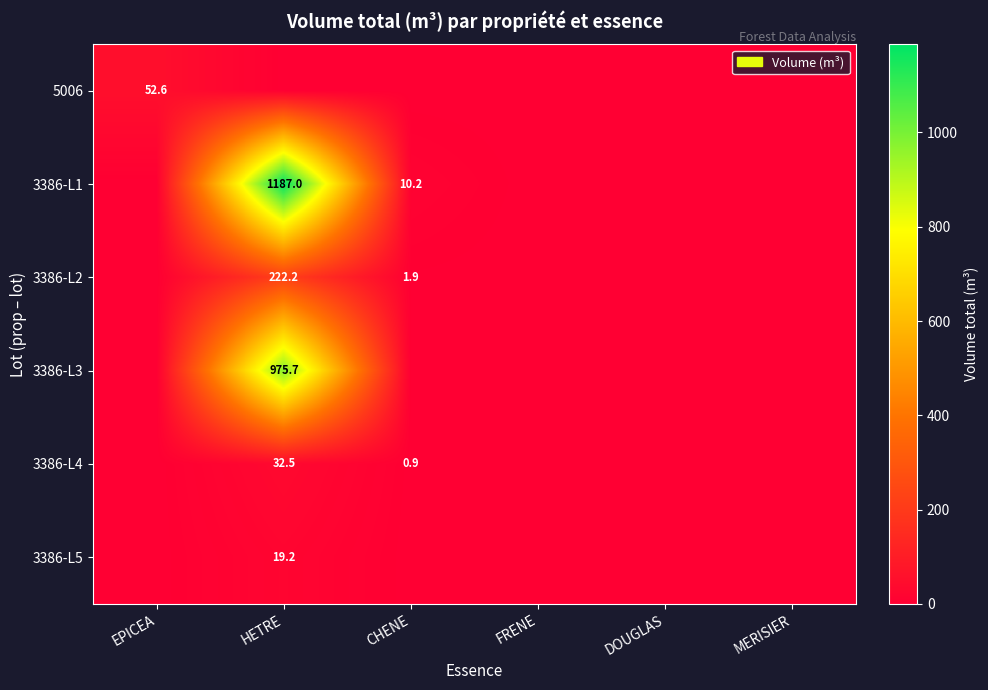

Where is 3386-L2 nearest to the value 111?

CHENE